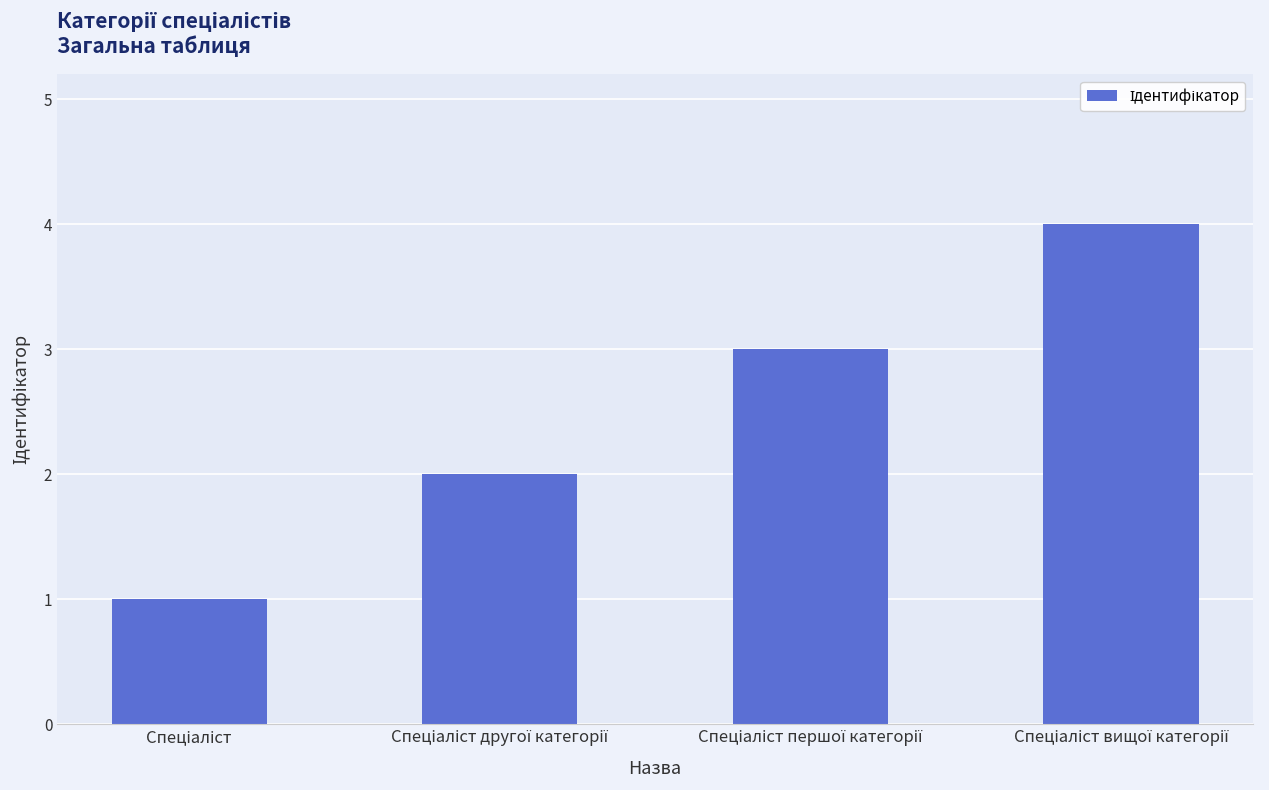

What is the greatest value displayed?

4